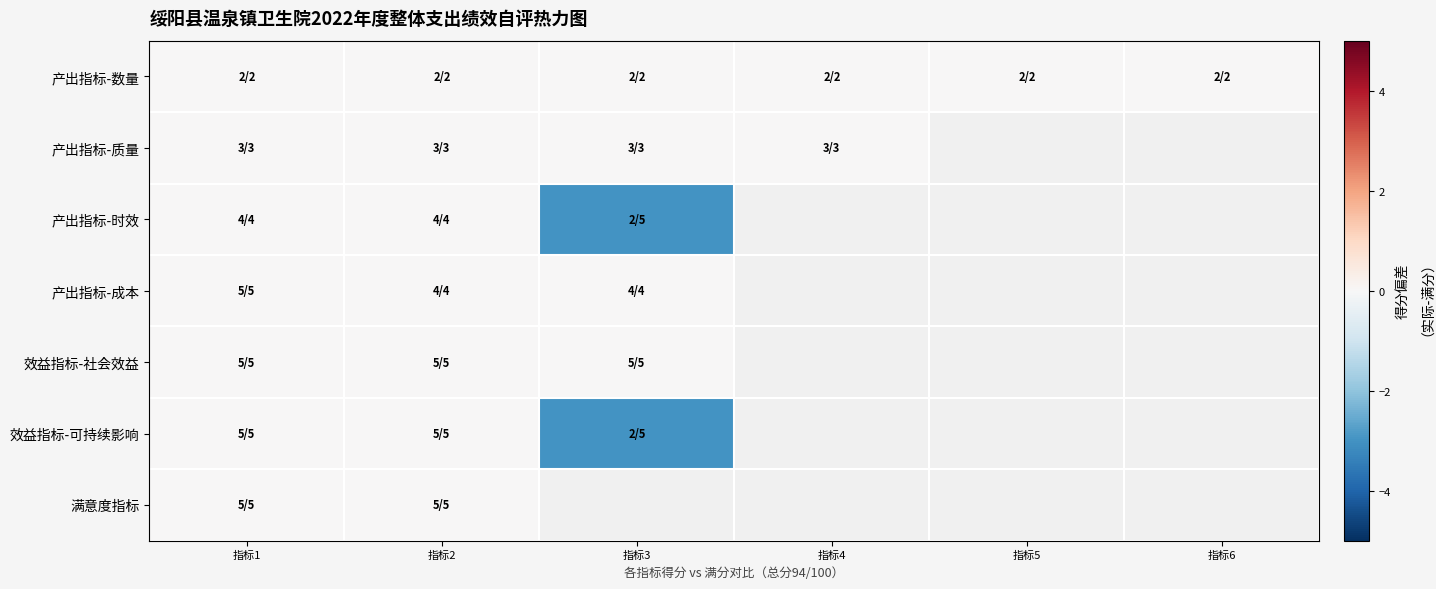

At which category is the sum across all series the highest?

指标1